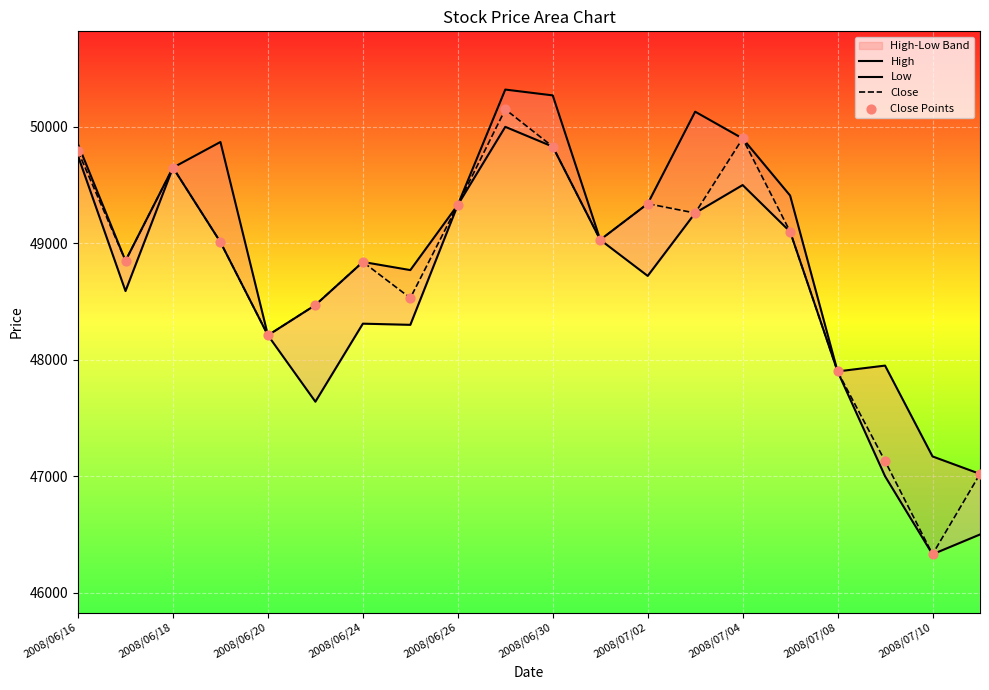

Which series contains the lowest Y value?

Low